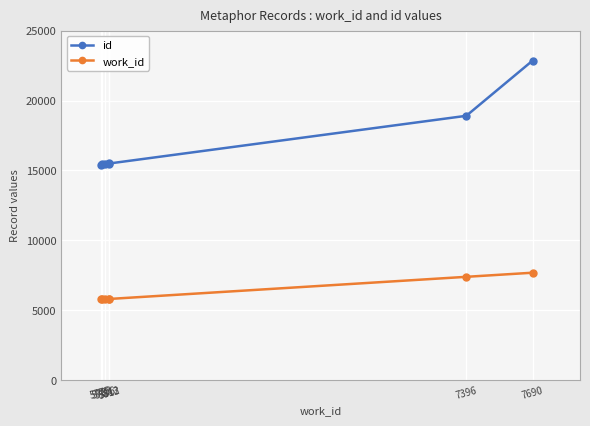

Rank the series by their maximum value, from lowest to highest.

work_id, id